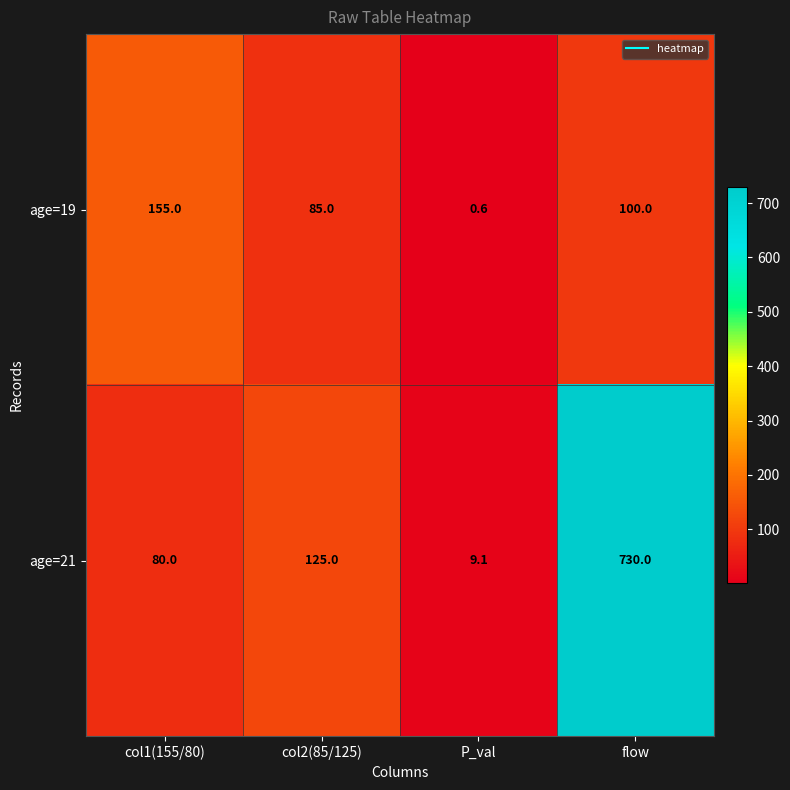

At which category does the chart reach its minimum across all series?

P_val